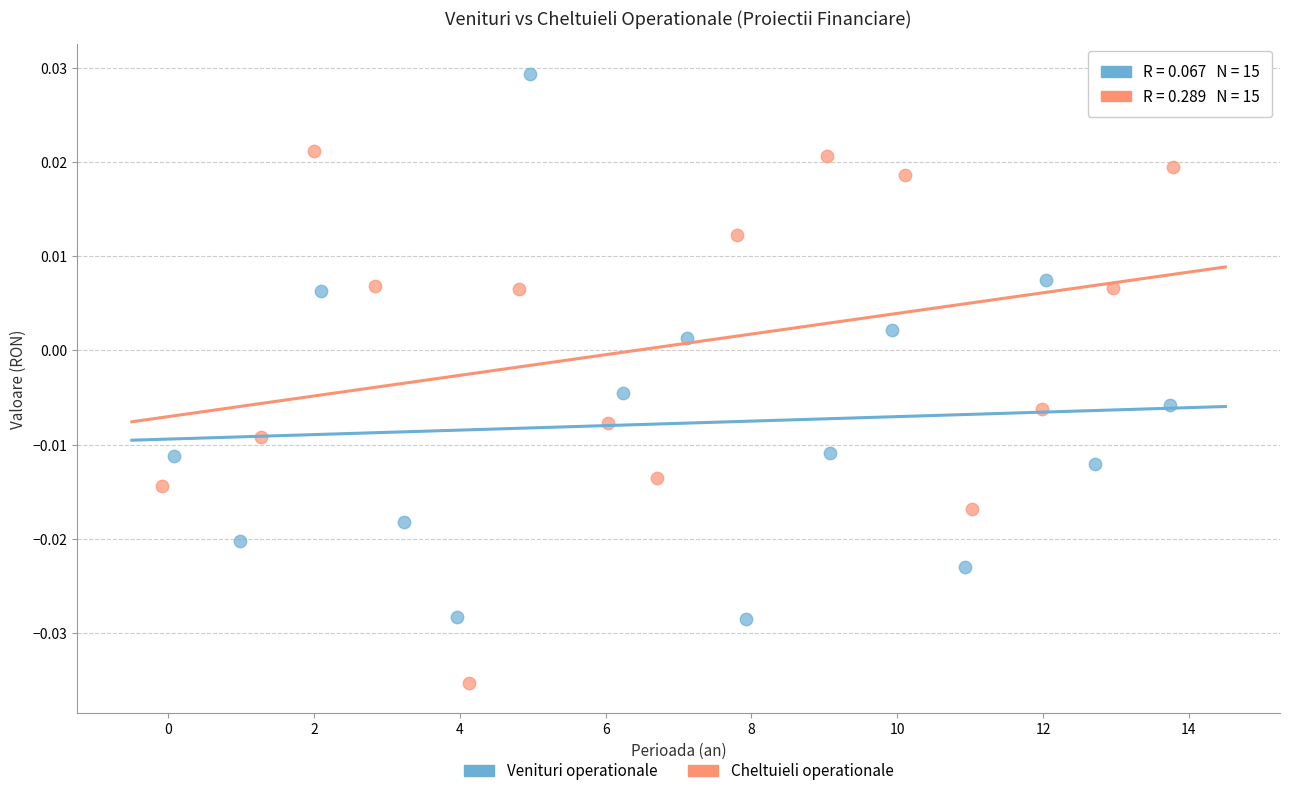

Which series contains the highest Y value?

Venituri operationale